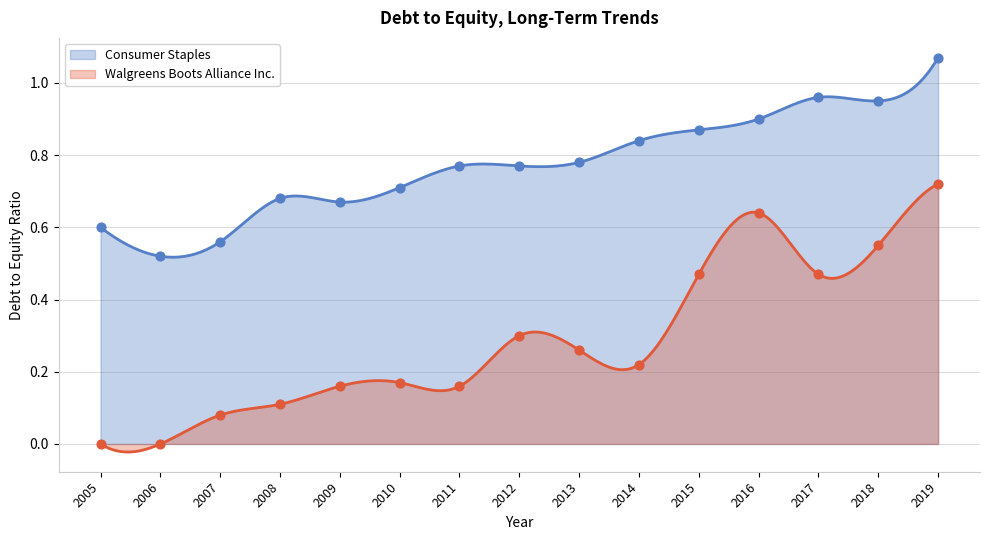

Which series has the largest total across all categories?

Consumer Staples